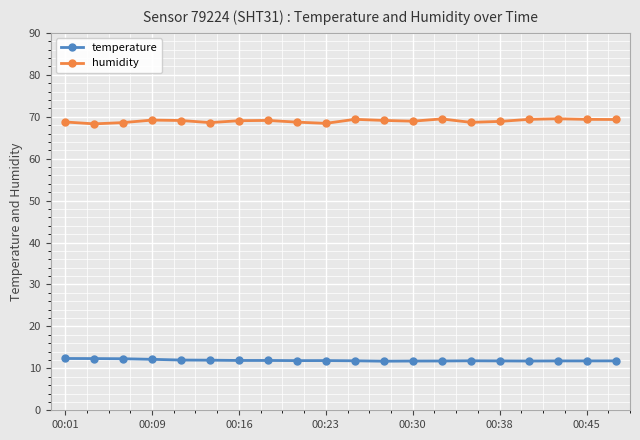

What are all the series names shown in the legend?

temperature, humidity